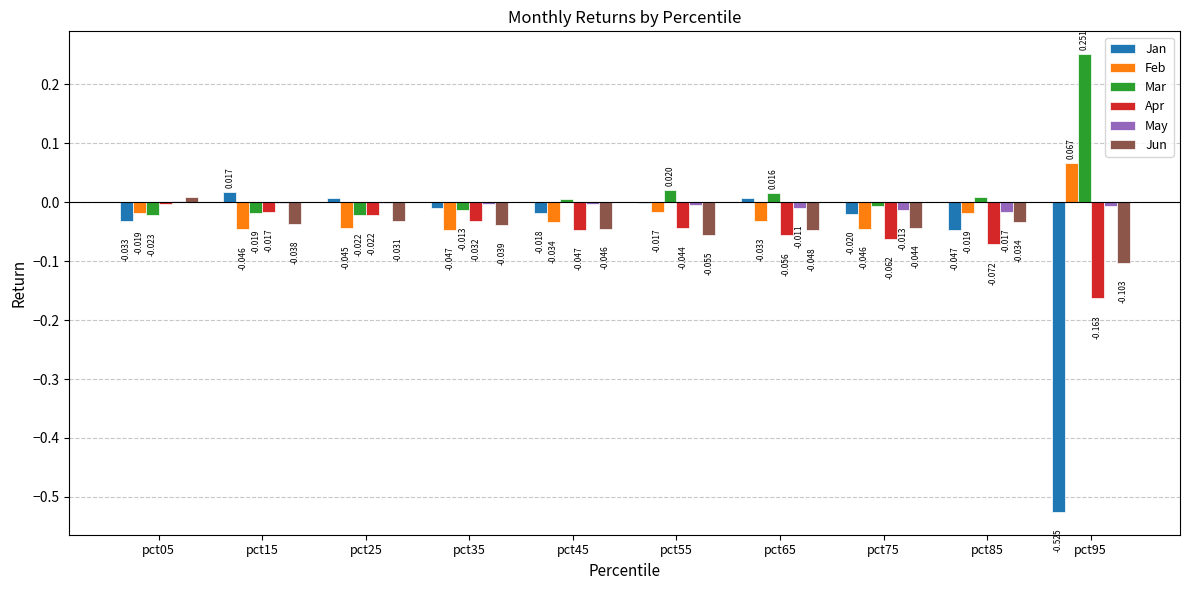

Between pct35 and pct55, which series saw the biggest shift?

Mar